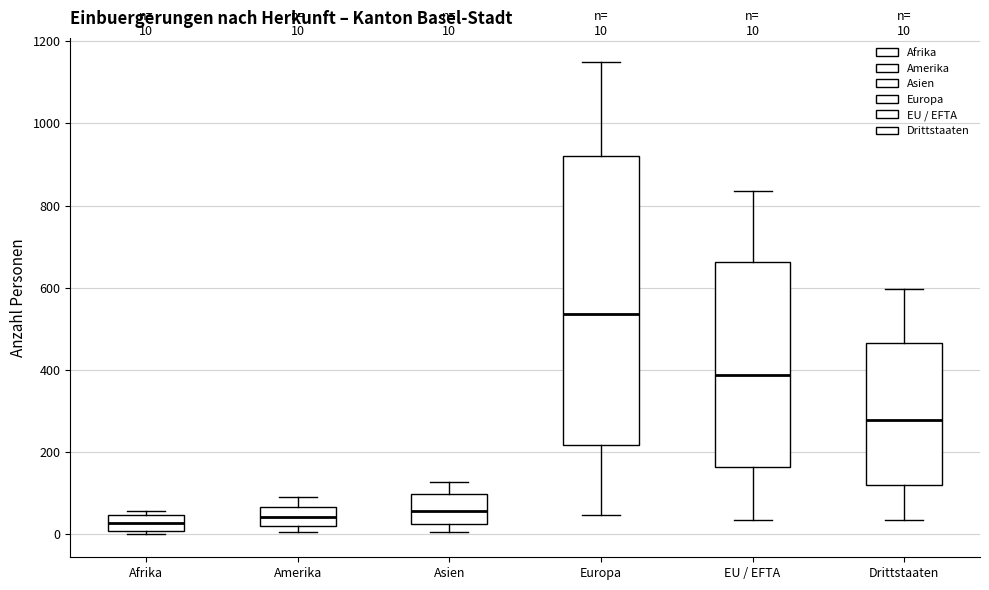

Comparing the boxes themselves (not the whiskers), which one is the tallest?

Europa